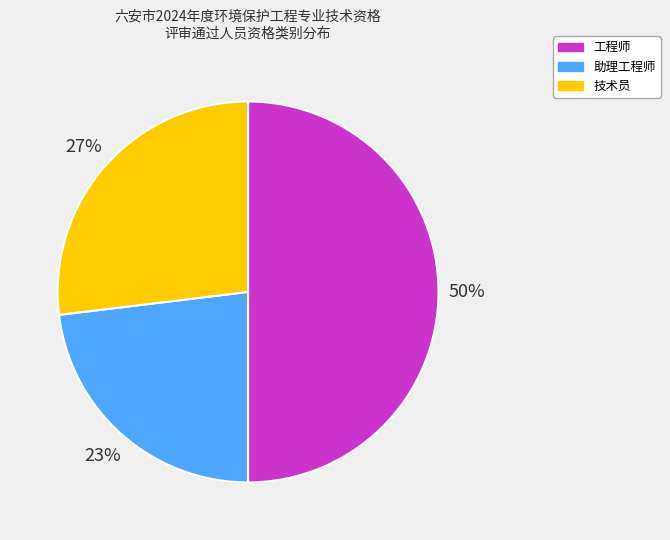

True or false: 助理工程师 accounts for 23% of the total.

True